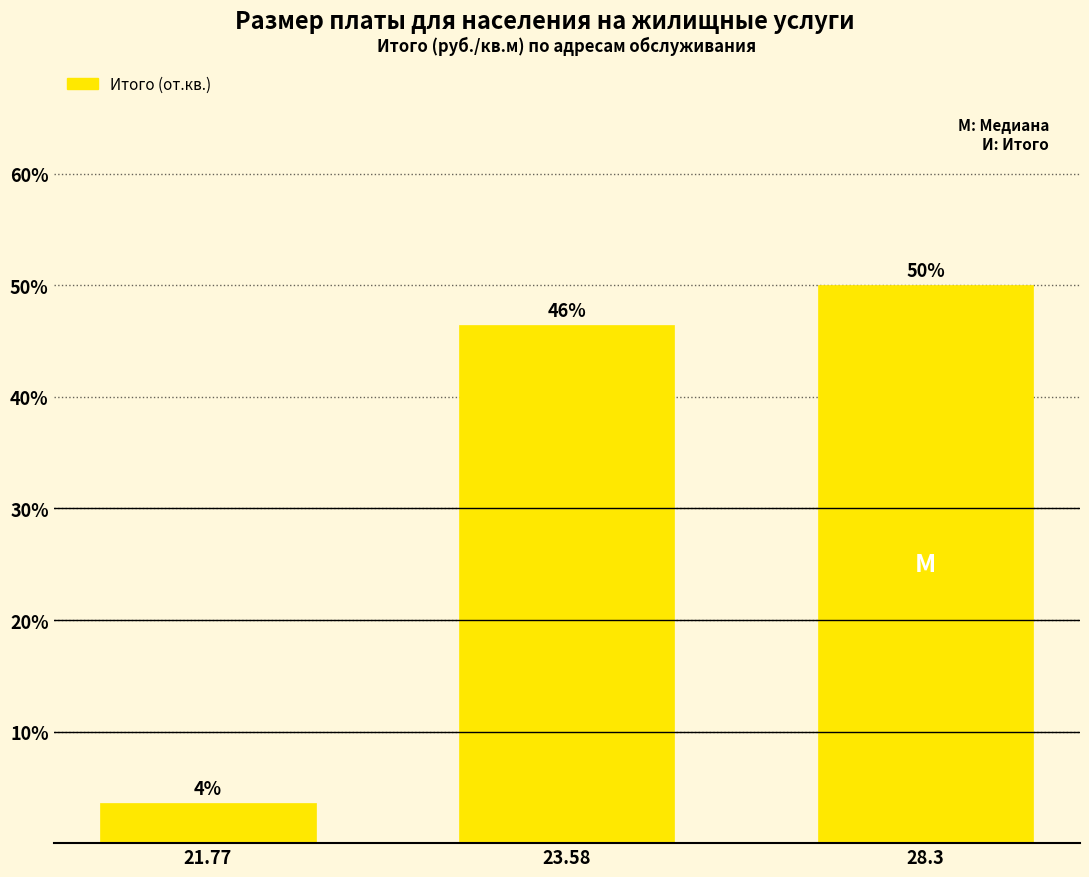

The value at 28.3 is 50.0. True or false?

True